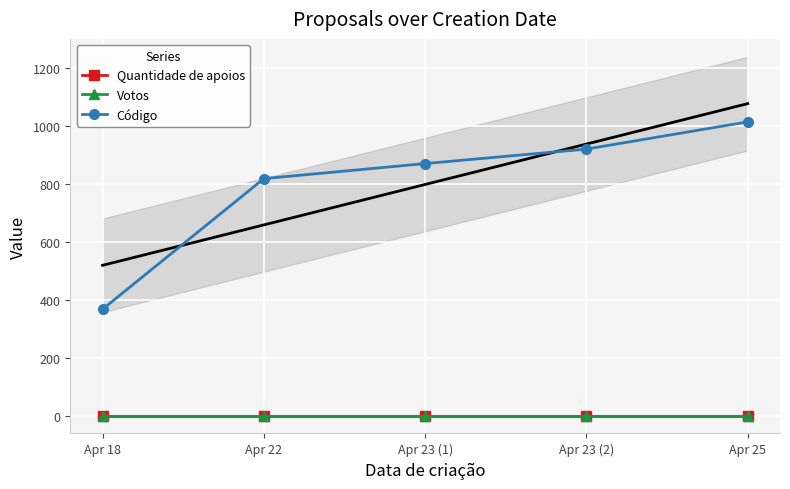

Read the Código value at Apr 23 (2), to the nearest 50.

900